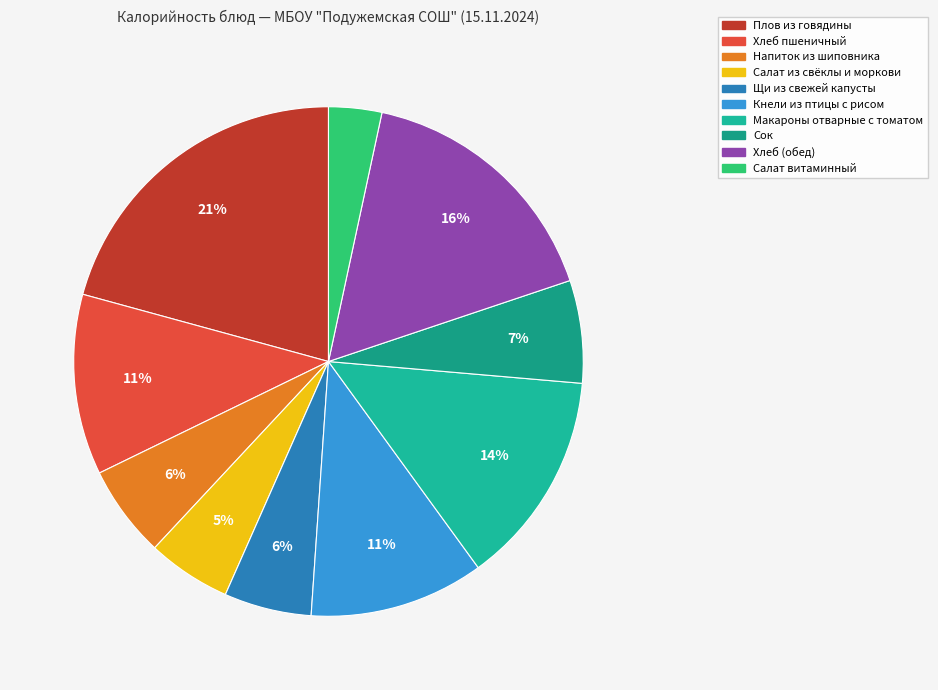

How many slices are in this pie chart?

10